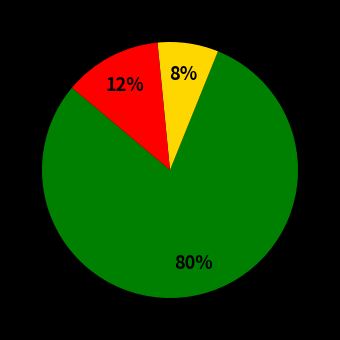

To the nearest percent, what is the difference between the largest and smallest slice percentages?

72%